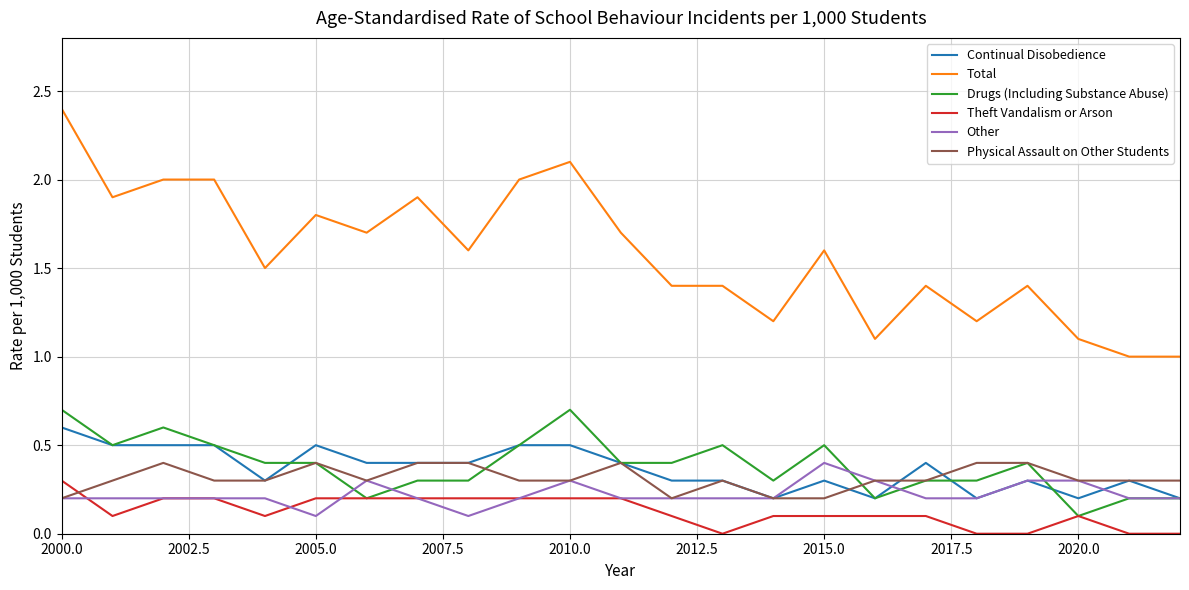

Which series has the widest spread of values?

Total